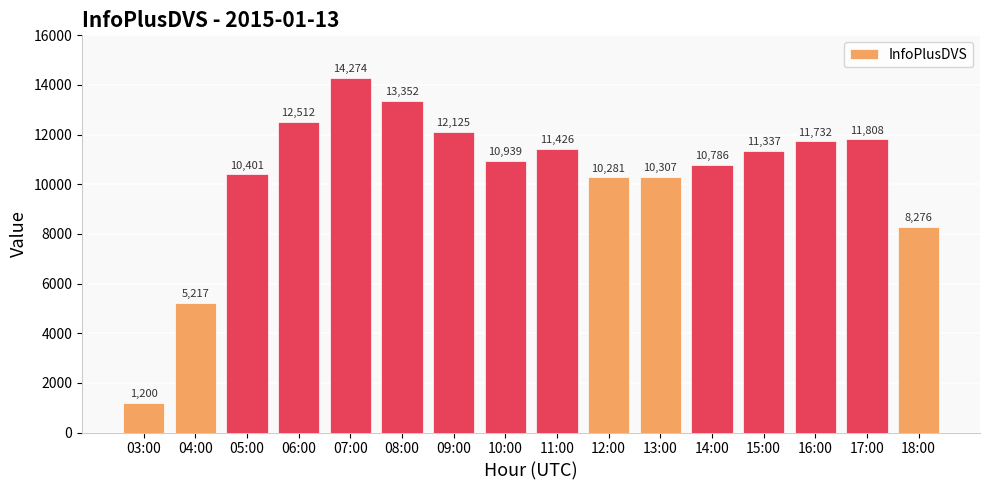

How many series are shown in this chart?

1